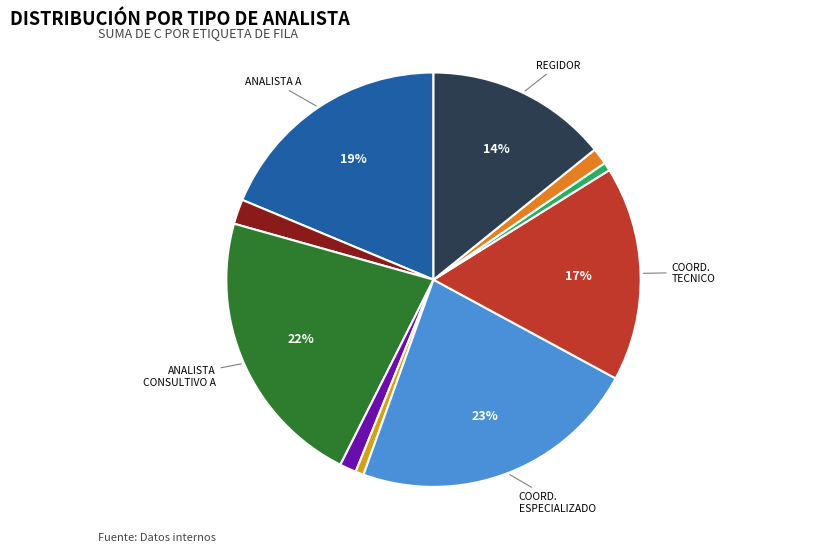

To the nearest percent, what is the difference between the largest and smallest slice percentages?

22%